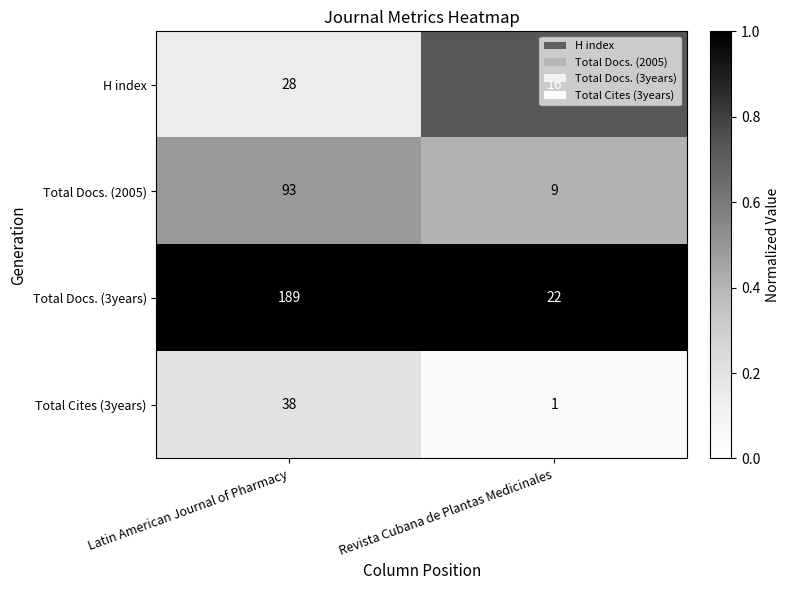

Which category has the highest value in the Total Docs. (3years) series?

Latin American Journal of Pharmacy